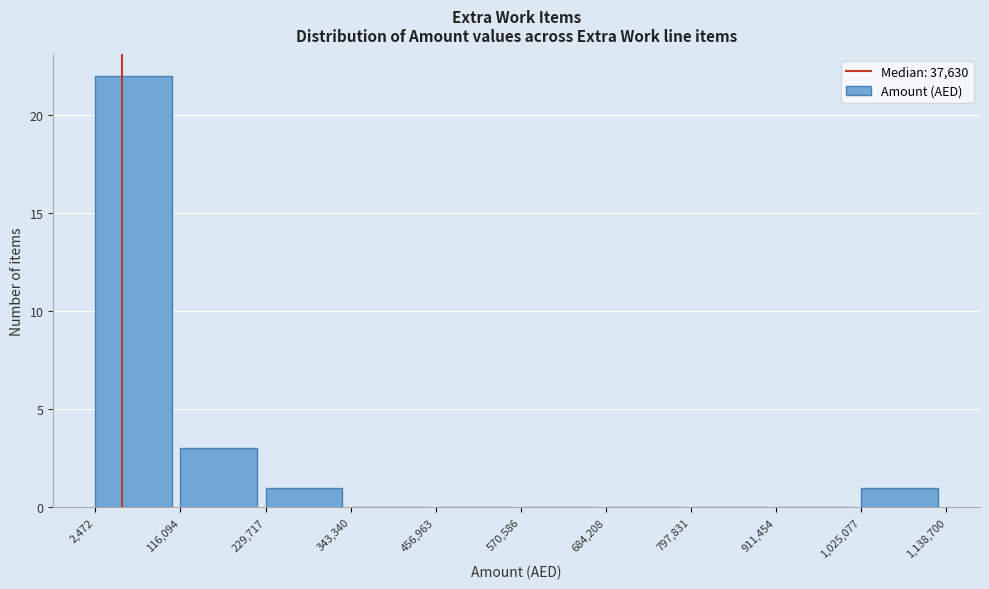

What is the height of the bar covering 229,717 to 343,340 on the x-axis? The values are not printed on the chart, so give them approximately, as read against the axis.

1